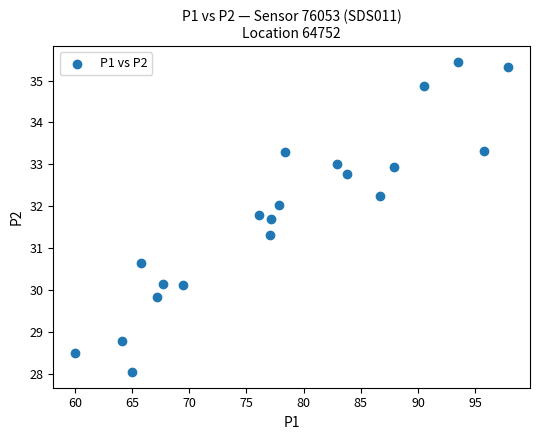

What is the range of X values (max minus min)?

37.9